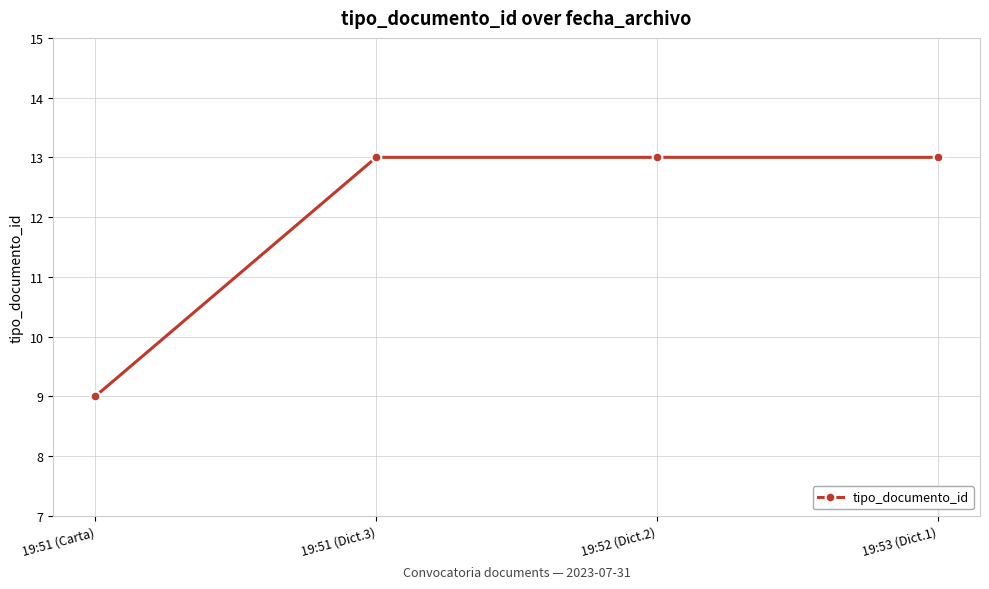

Count the number of categories in the chart.

4